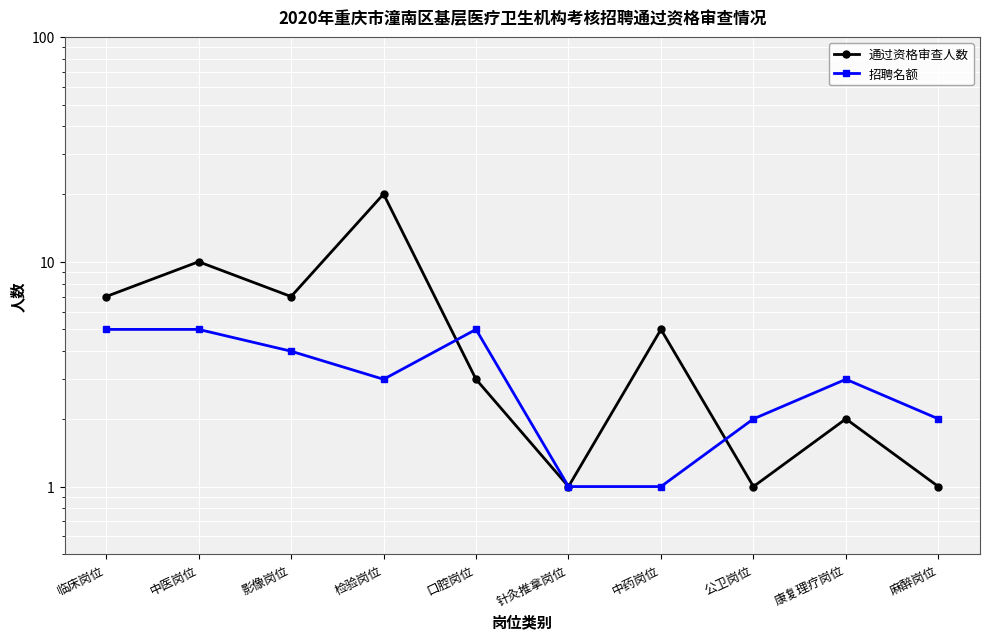

What is the greatest value displayed?

20